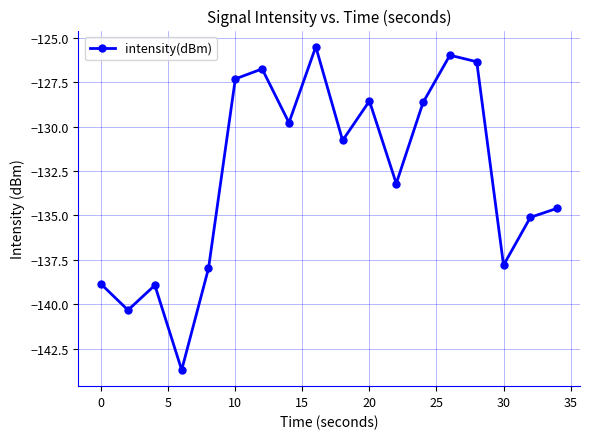

How many data points are less than -130?

10